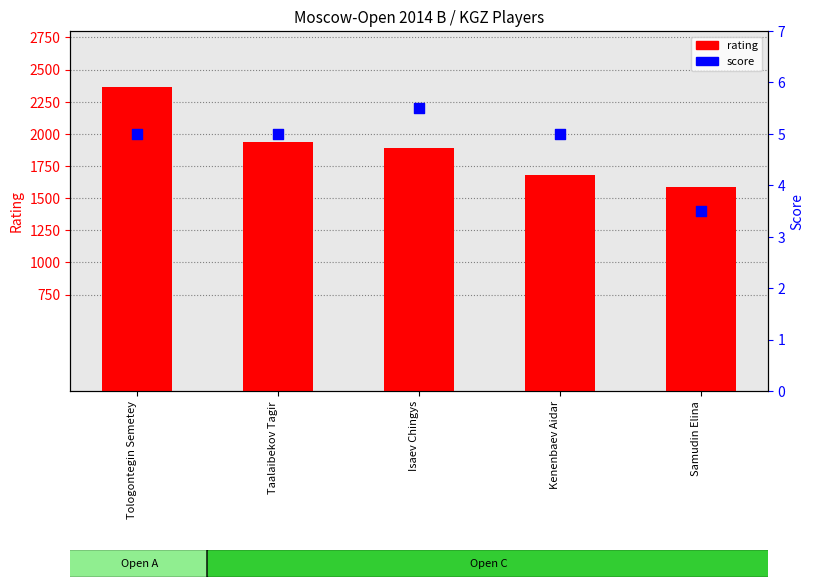

Which series contains the highest Y value?

rating